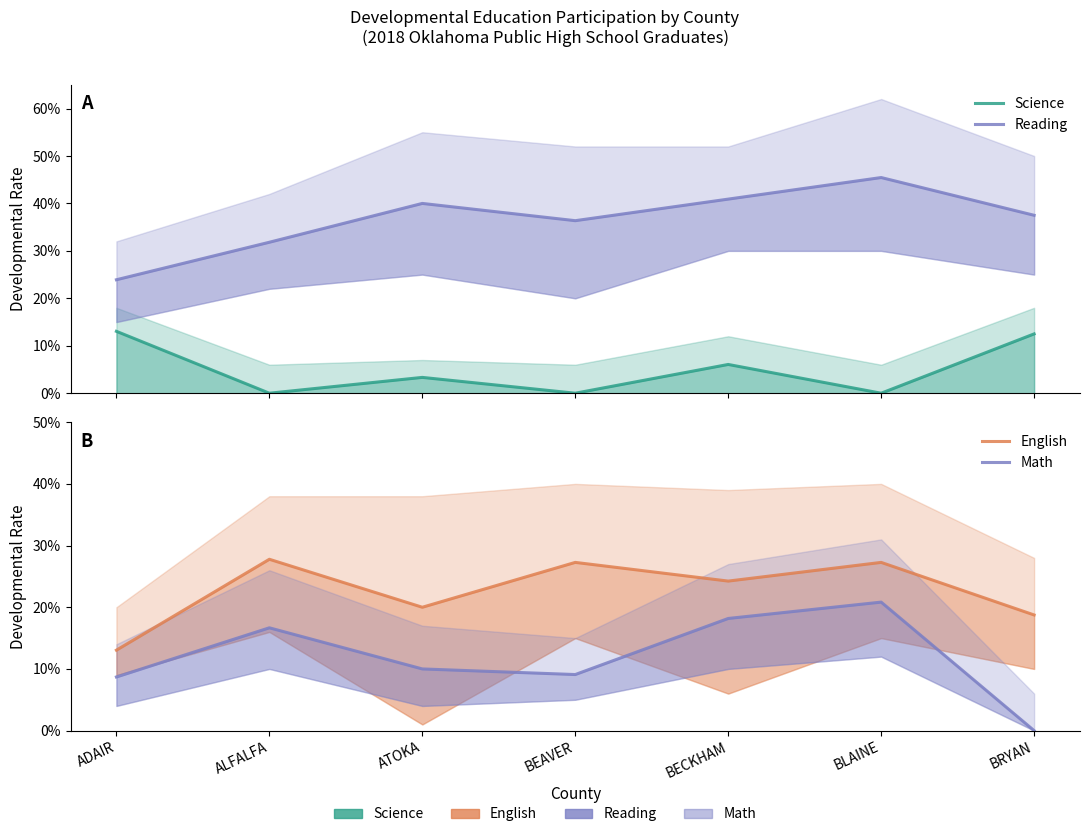

Which series changed the most between BECKHAM and BLAINE?

Science